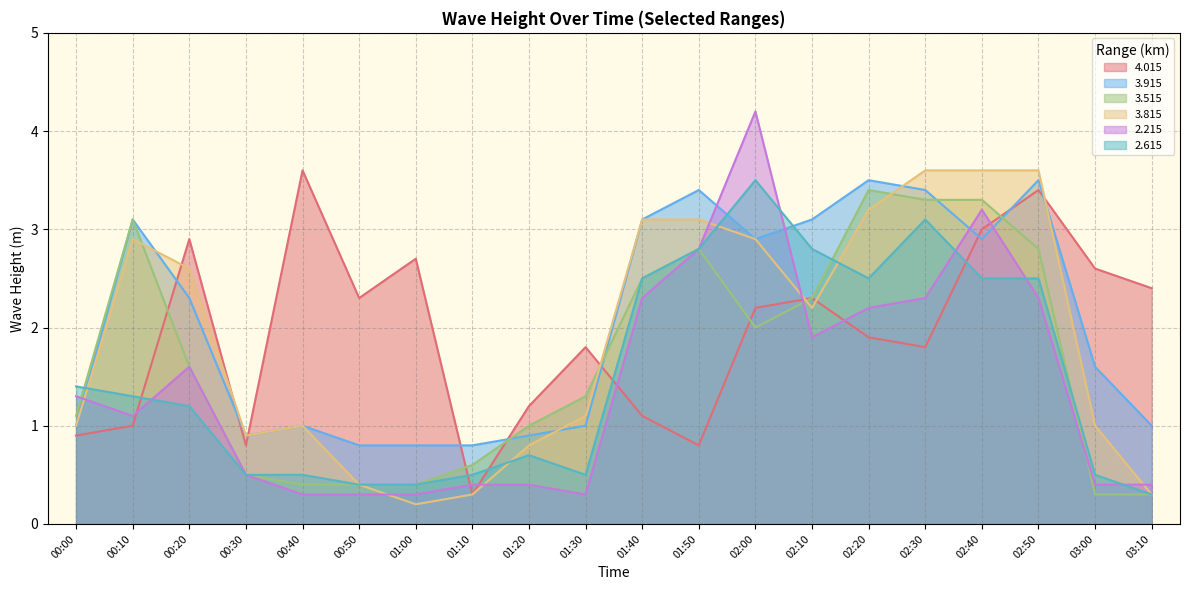

The 2.615 series shows 0.5 at 01:10. True or false?

True